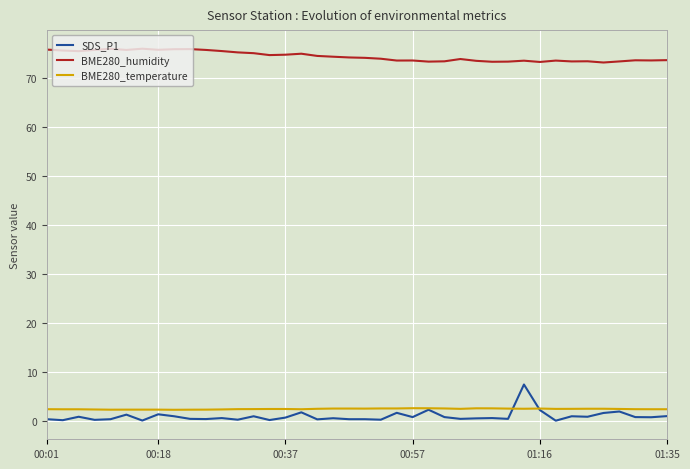

Which series has the largest range (max minus min)?

SDS_P1